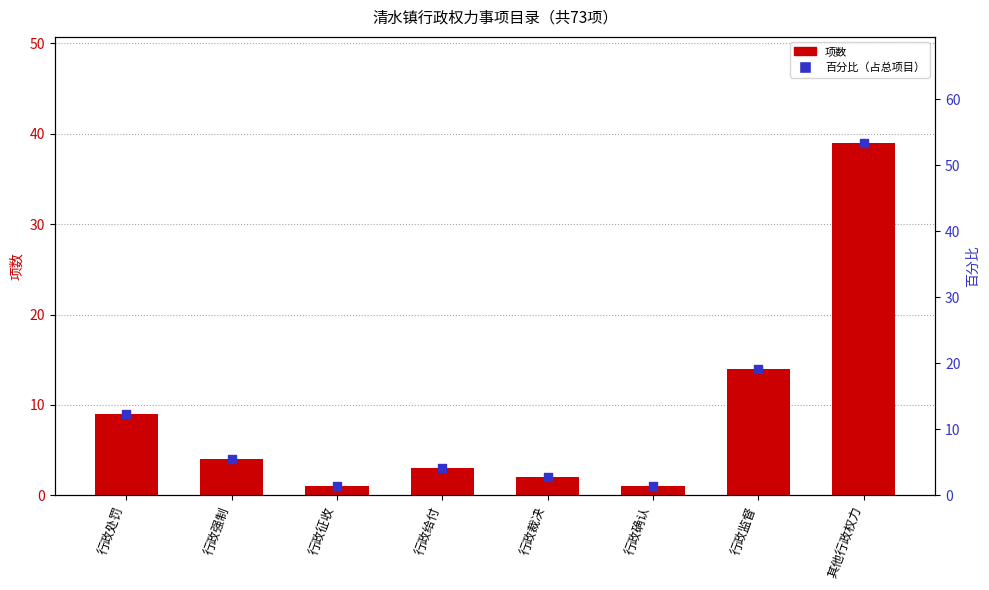

At which category is the sum across all series the highest?

其他行政权力